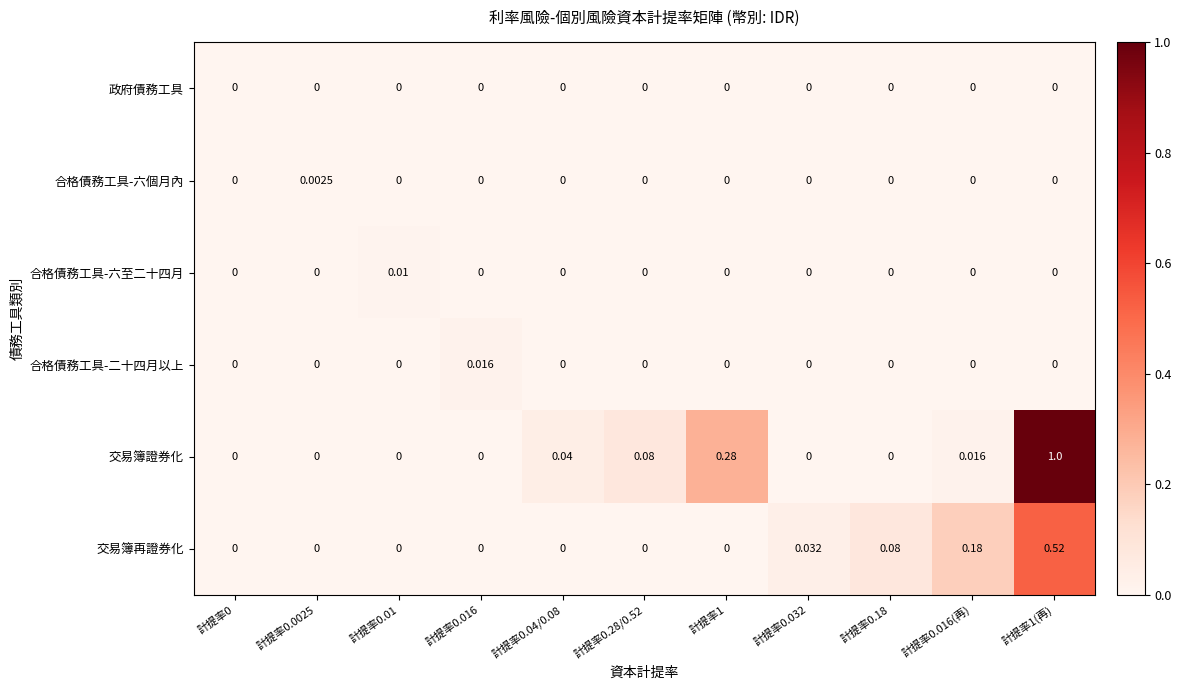

Between 計提率0.016 and 計提率0.032, which series saw the biggest shift?

交易簿再證券化